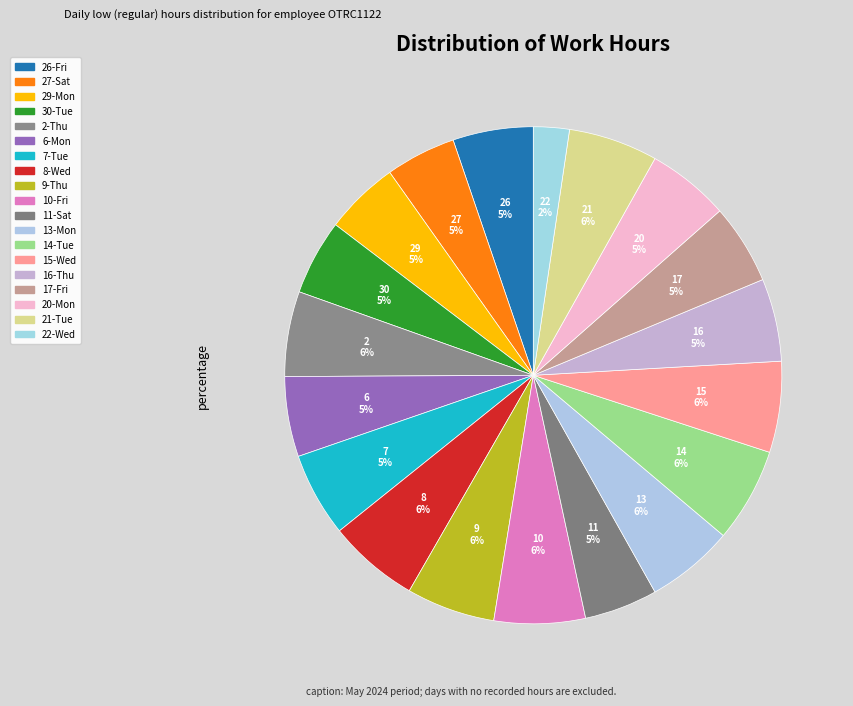

Is there any slice that represents more than half of the pie?

No